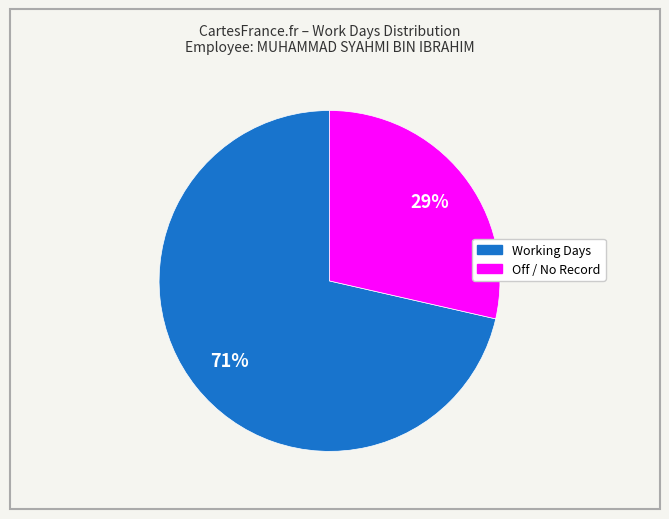

How many slices are in this pie chart?

2